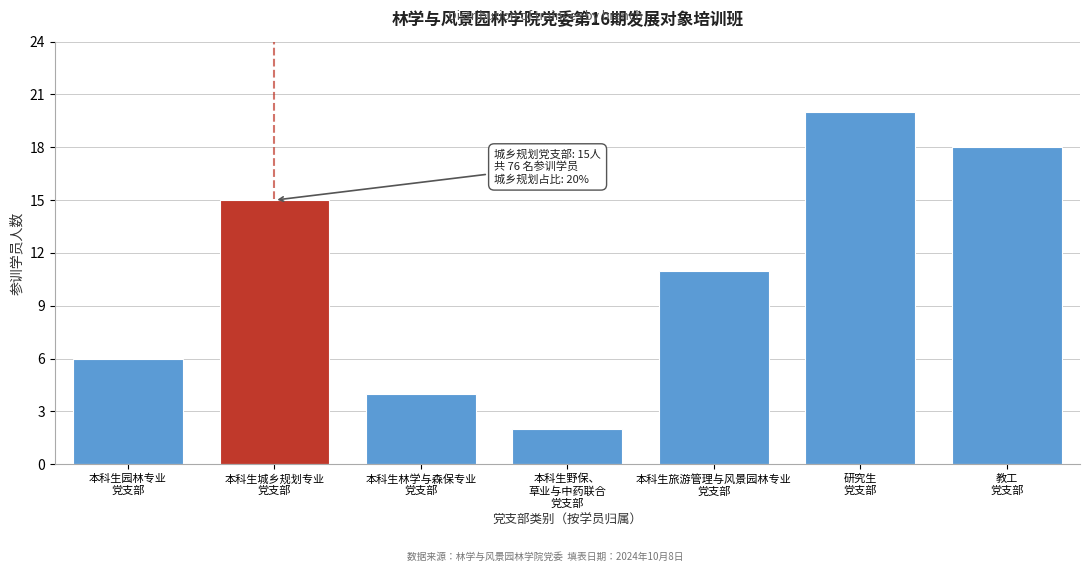

Reading right to left, what are all the values shown in this chart?

18	20	11	2	4	15	6